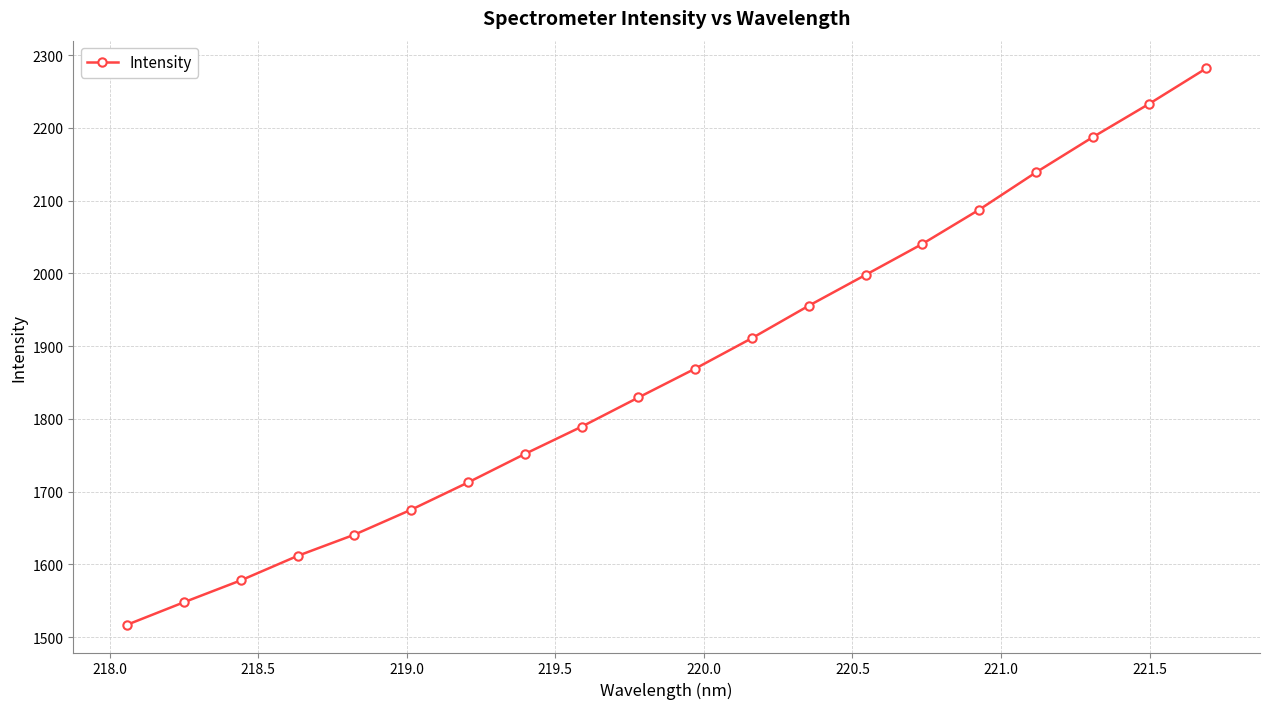

What is the average value?

1867.9